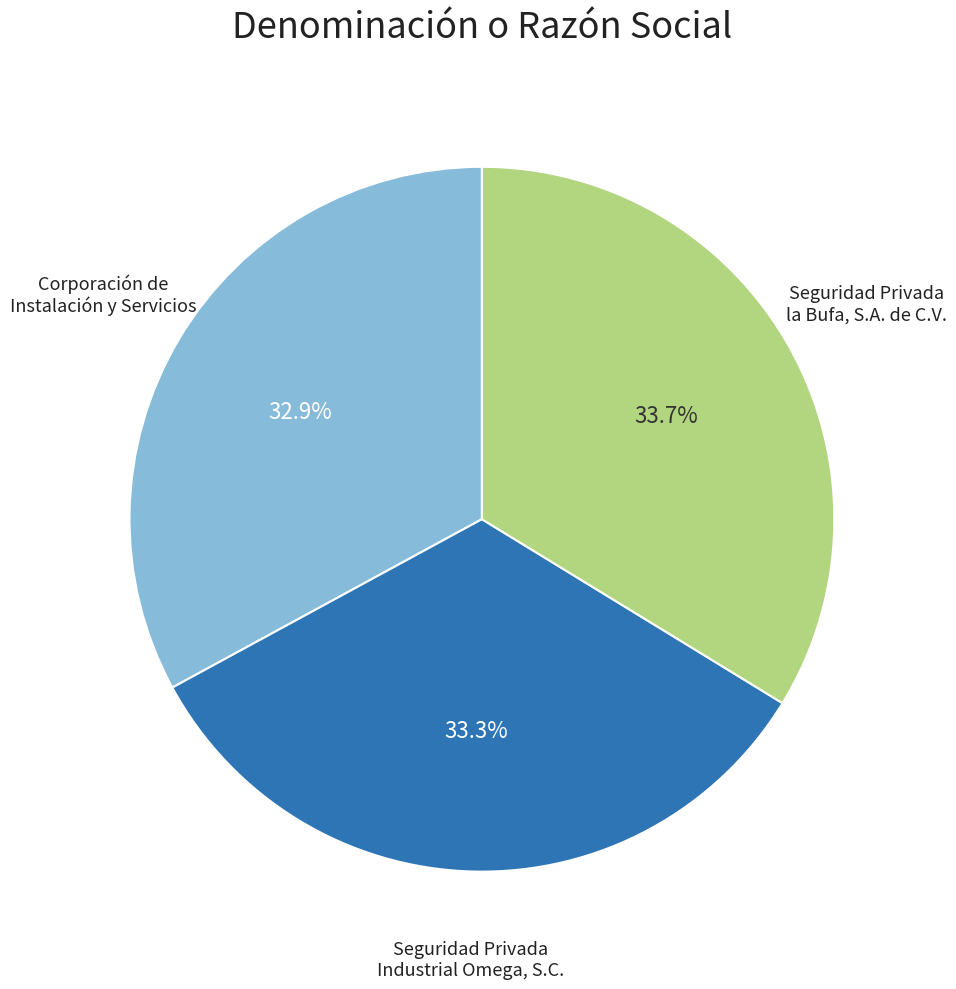

Combined, do Corporación de Instalación y Servicios and Seguridad Privada Industrial Omega, S.C. account for over 50%?

Yes